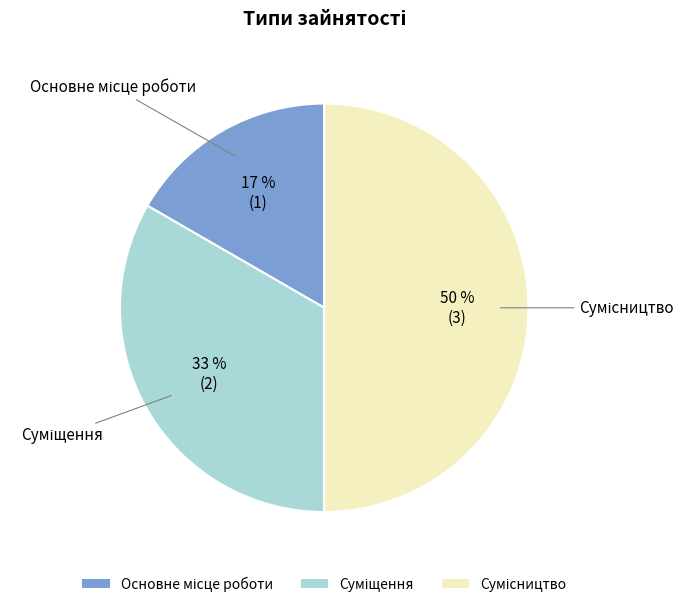

Count the number of slices in the pie.

3